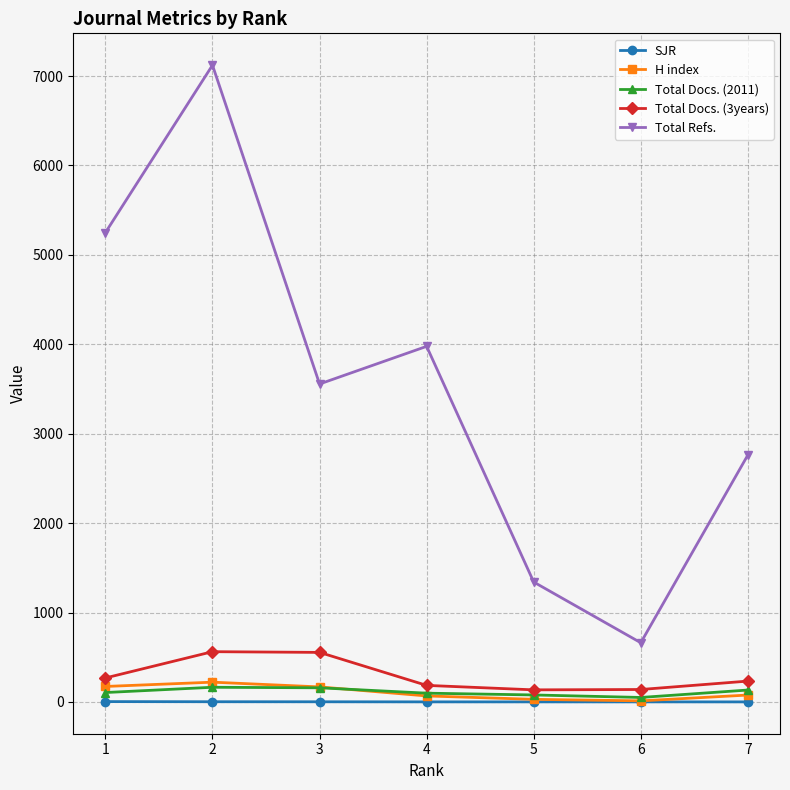

What is the minimum value for Total Docs. (3years)?

135.0